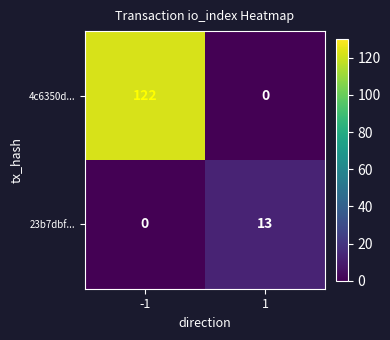

Count the number of data series in this chart.

2